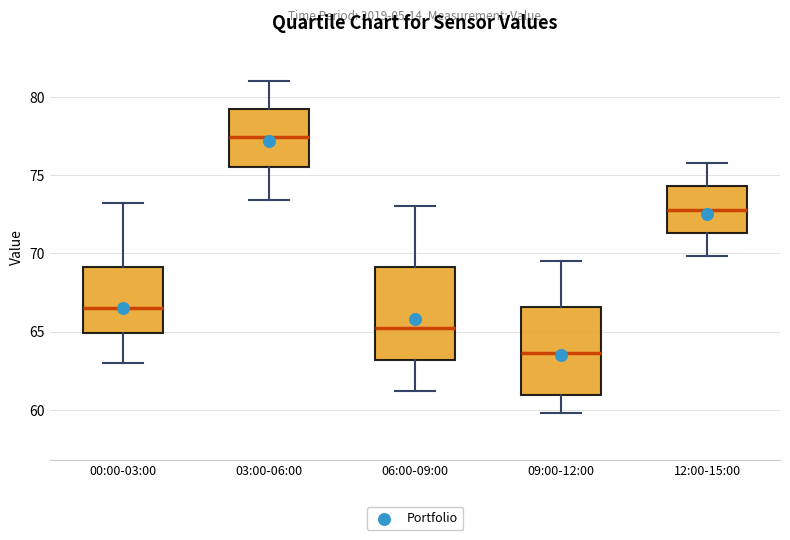

Which box's median line is the lowest?

09:00-12:00